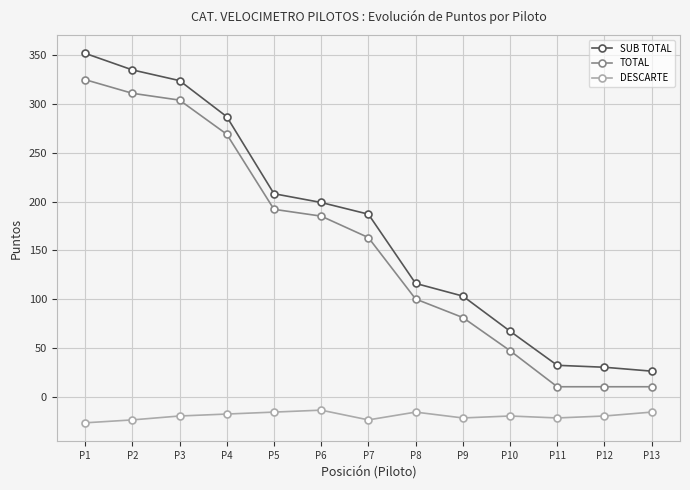

Reading left to right, what are all the values shown in this chart?

SUB TOTAL: 352	335	324	287	208	199	187	116	103	67	32	30	26
TOTAL: 325	311	304	269	192	185	163	100	81	47	10	10	10
DESCARTE: -27	-24	-20	-18	-16	-14	-24	-16	-22	-20	-22	-20	-16